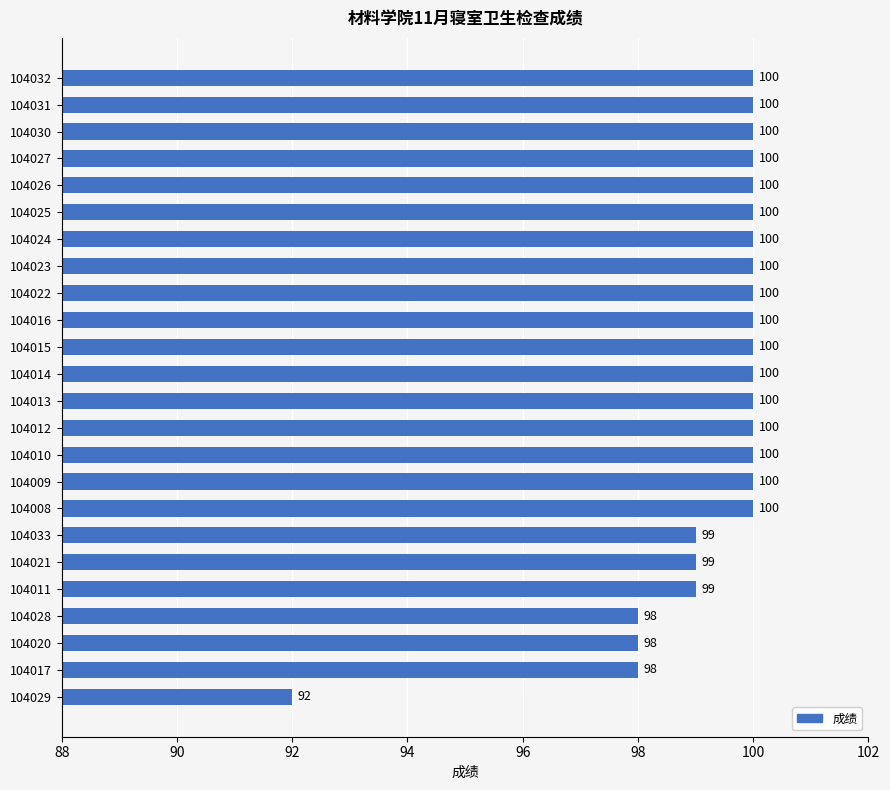

Count the values in the range 99 to 100.

20